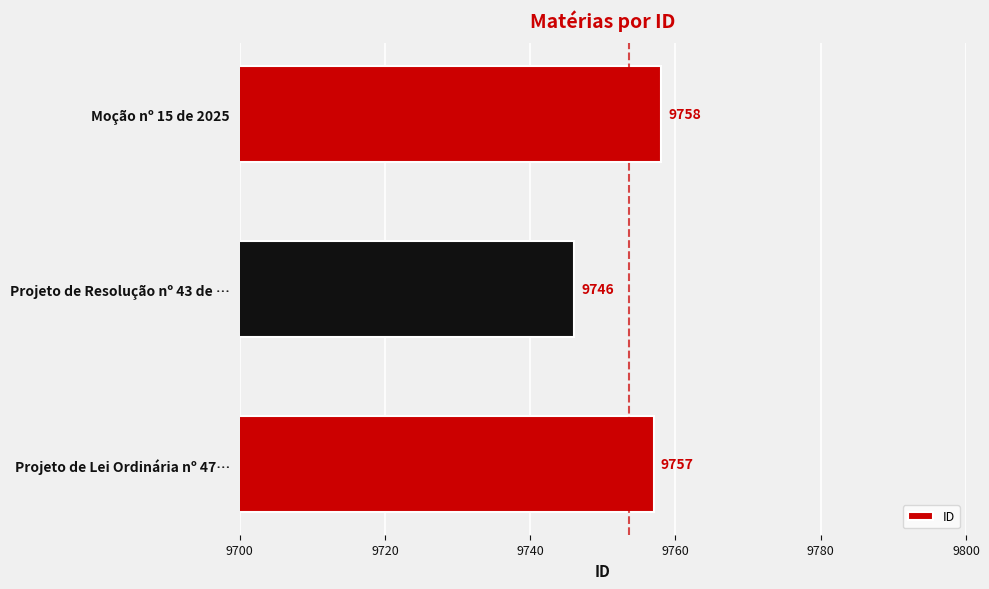

The value at Projeto de Lei Ordinária nº 47… is 14062. True or false?

False